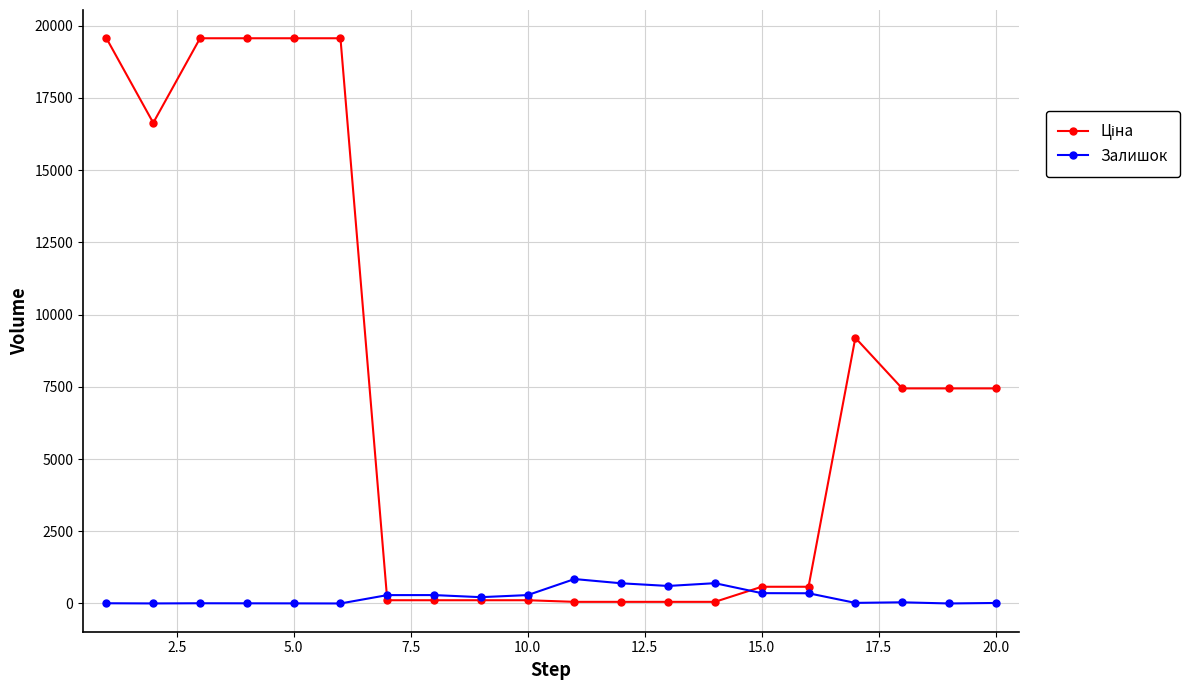

What is the greatest value displayed?

19564.9